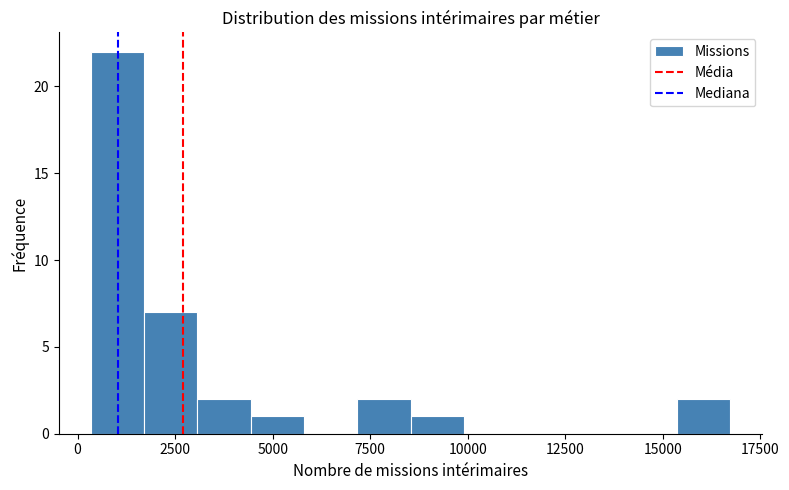

Read against the x-axis, roughly where is the centre of the tallest bar?

1000